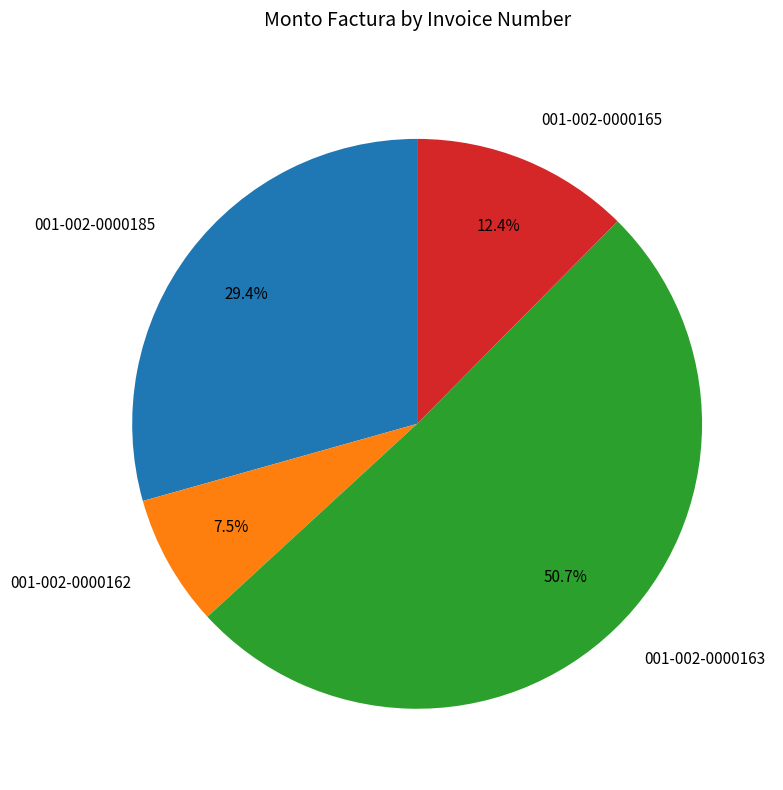

To the nearest percent, what is the combined percentage of 001-002-0000162 and 001-002-0000165?

20%